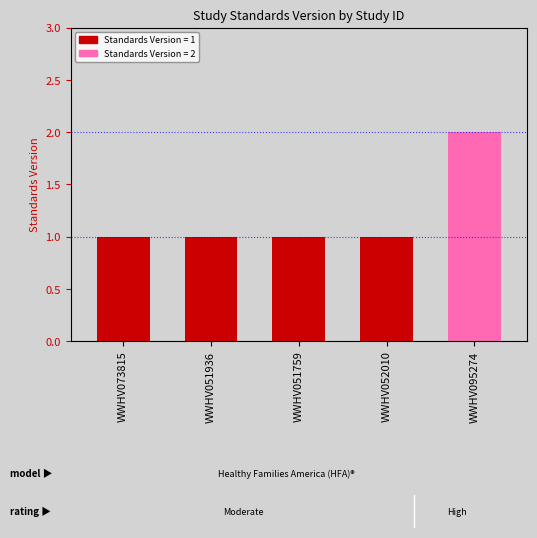

Between WWHV095274 and WWHV051936, which is larger?

WWHV095274